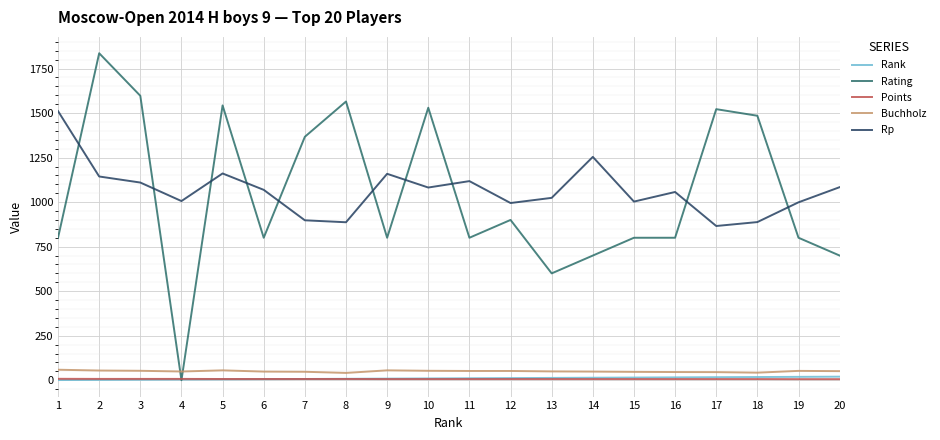

Is the value of Buchholz at 6 greater than the value of Points at 12?

Yes